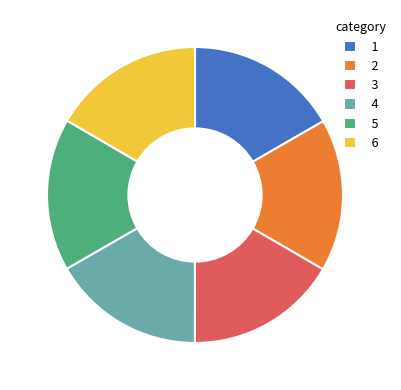

What is the ratio of the value at 4 to the value at 3?

1.0